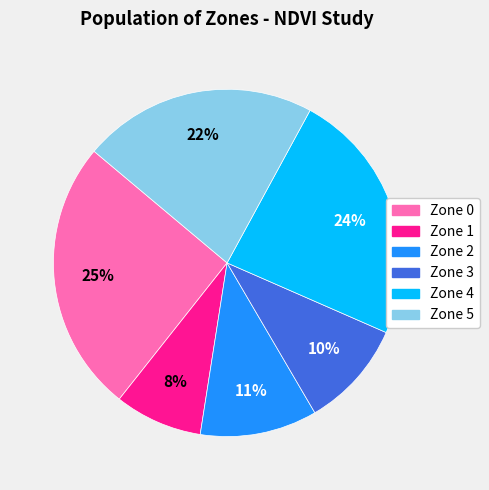

Does Zone 2 account for over 50% of the chart?

No